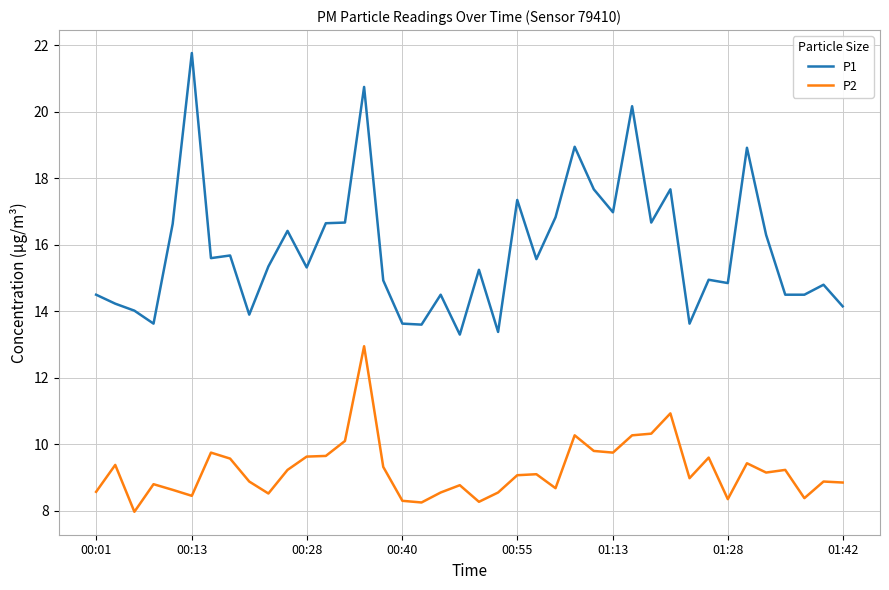

What is the greatest value displayed?

21.8